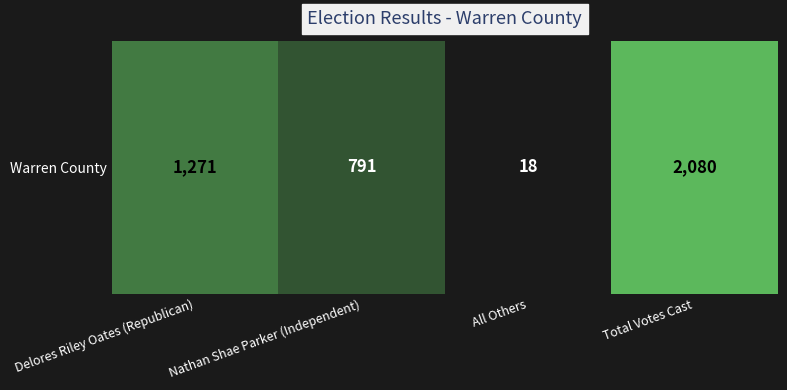

The chart shows a value of 3169 at Total Votes Cast. True or false?

False